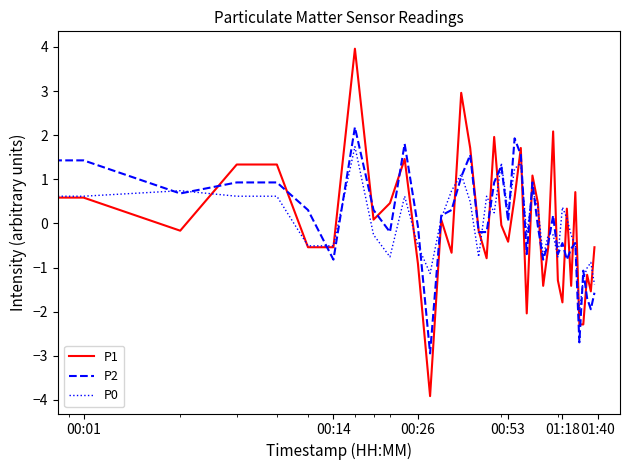

Which series has the largest range (max minus min)?

P1